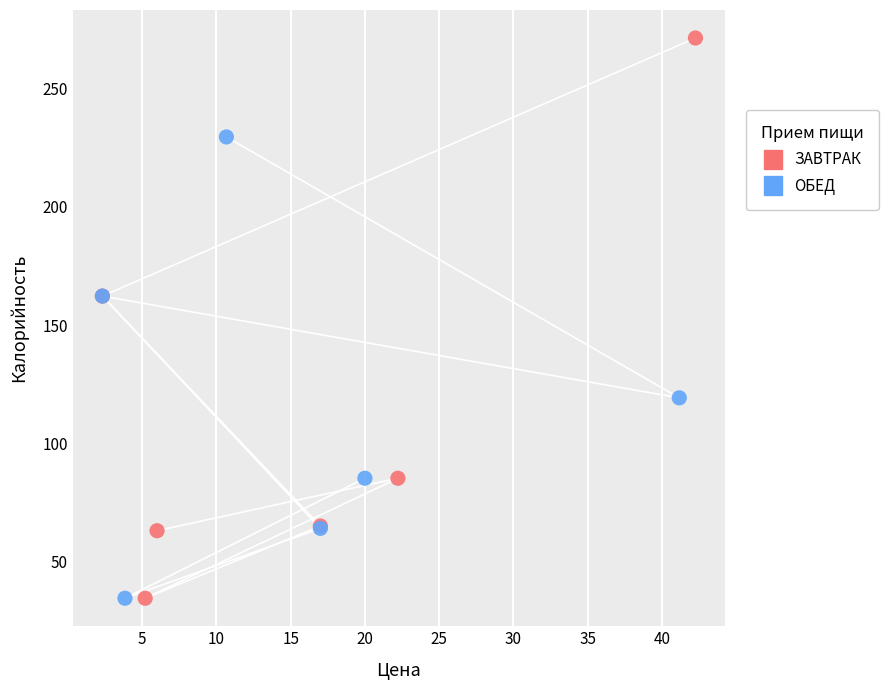

What are all the series names shown in the legend?

ЗАВТРАК, ОБЕД